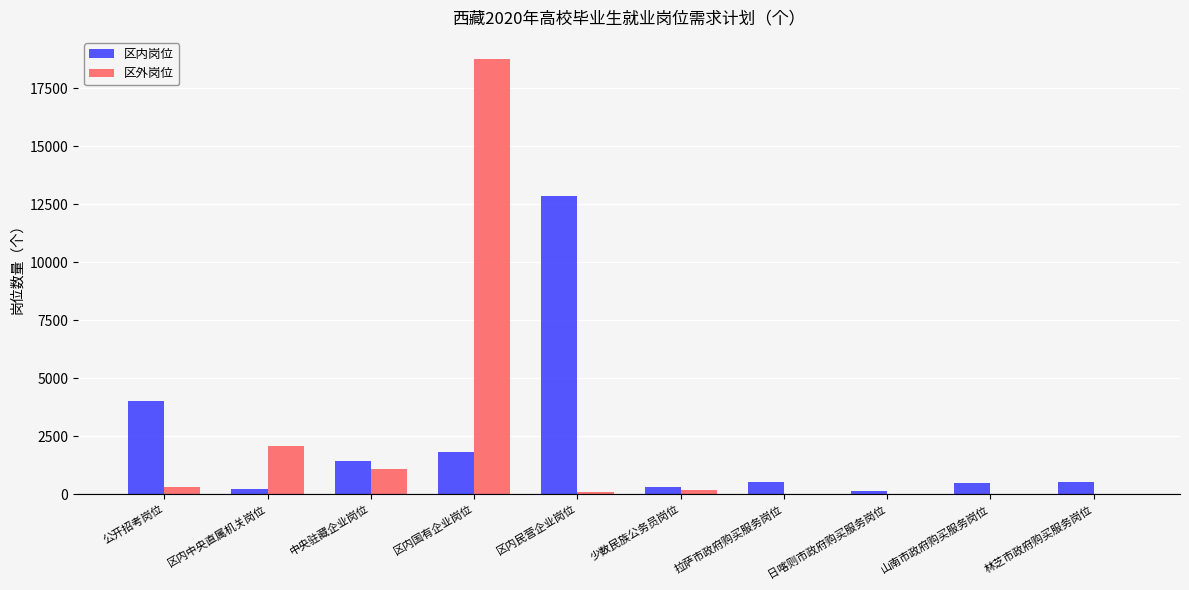

Which label corresponds to the largest value in the chart?

区内国有企业岗位